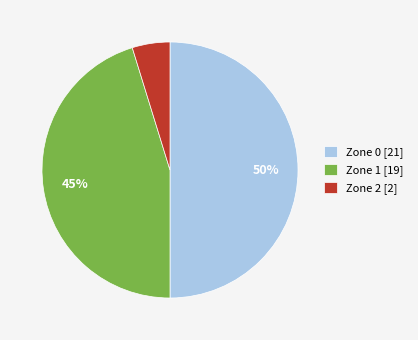

Is Zone 2 [2] the majority of the pie?

No